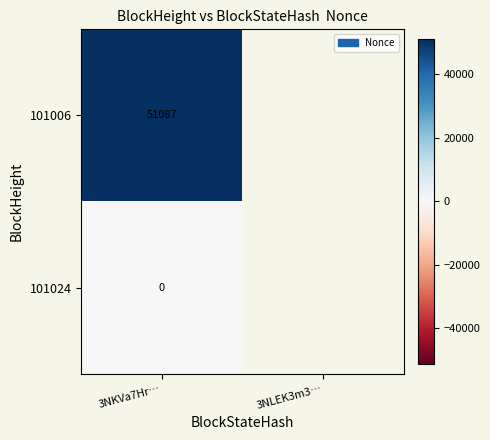

At how many categories does at least one series exceed 48788?

1